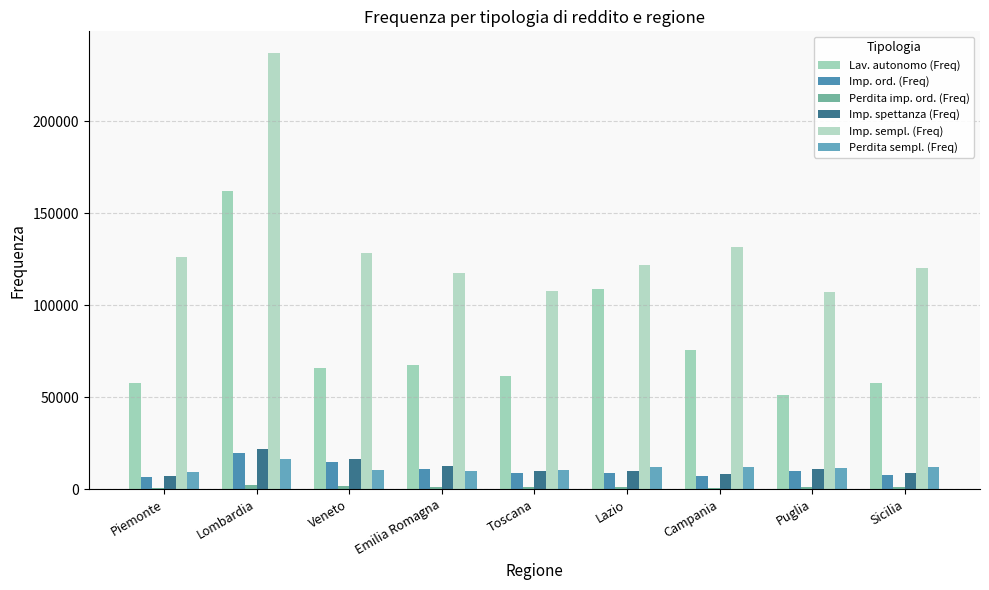

The value of Perdita sempl. (Freq) at Lazio is 7935. True or false?

False